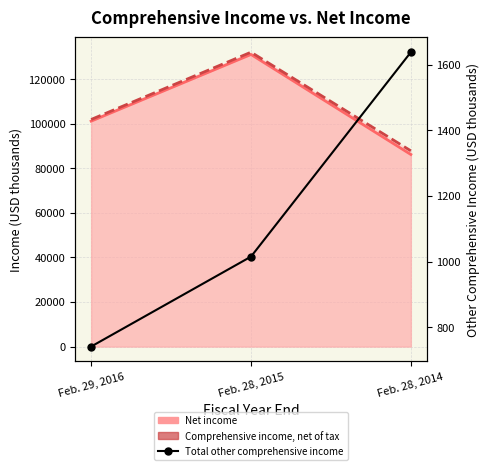

Is it true that Net income equals 86248 at Feb. 28, 2014?

True